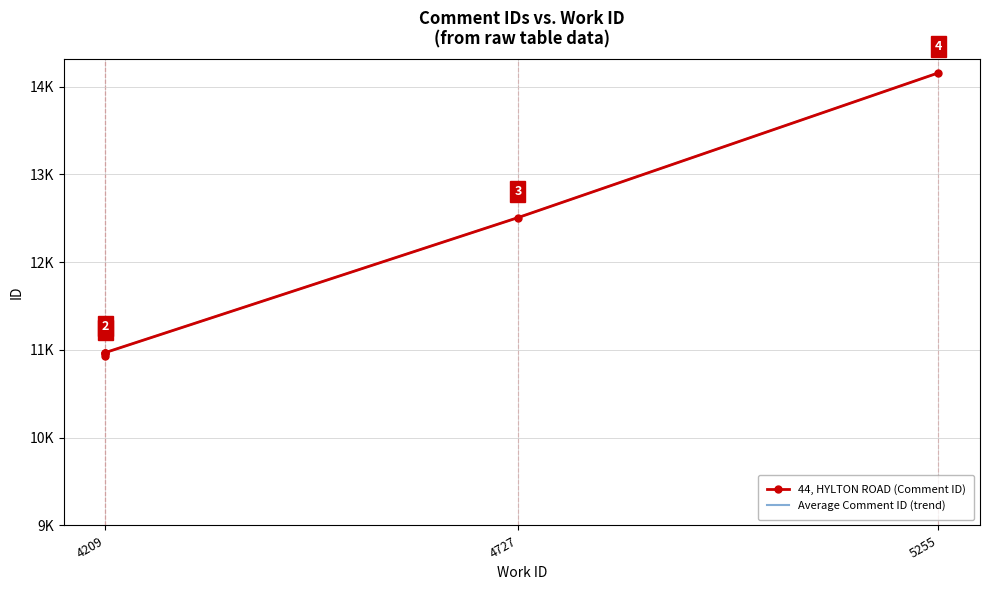

Which has a higher value, 4727 or 4209?

4727